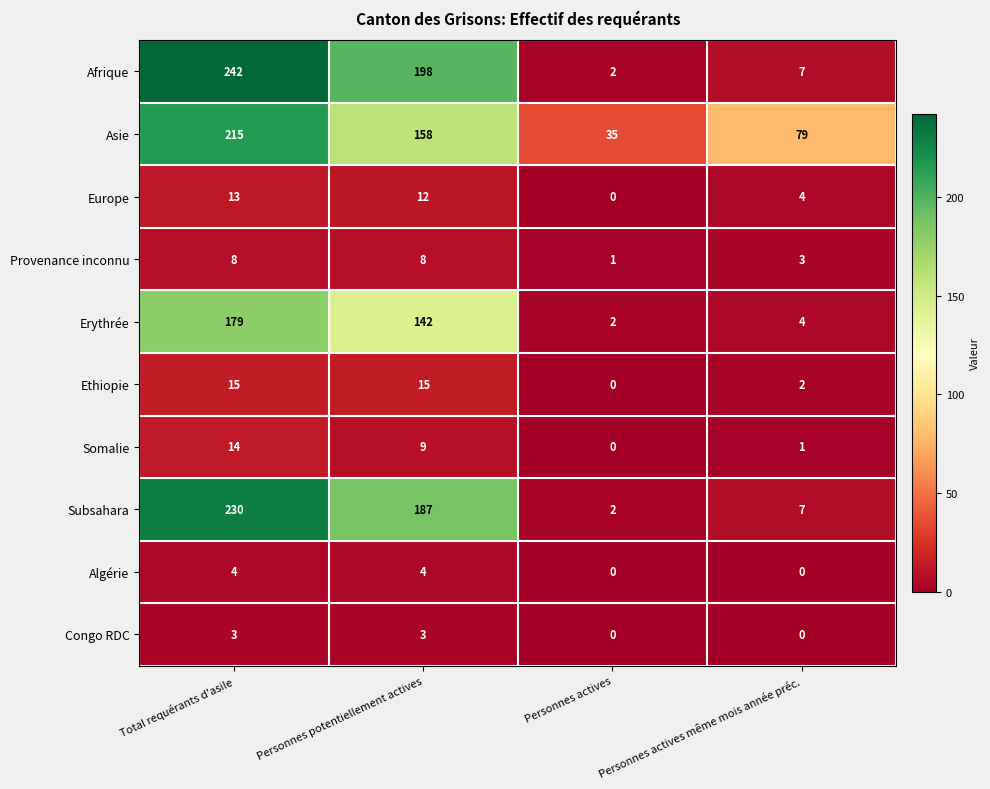

The Provenance inconnu series shows 5 at Total requérants d'asile. True or false?

False